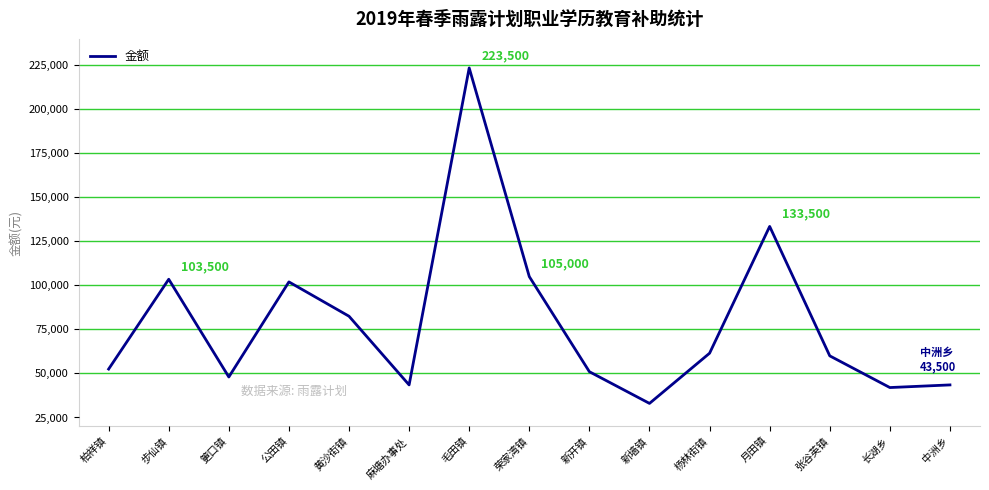

Does the chart have visible grid lines?

No